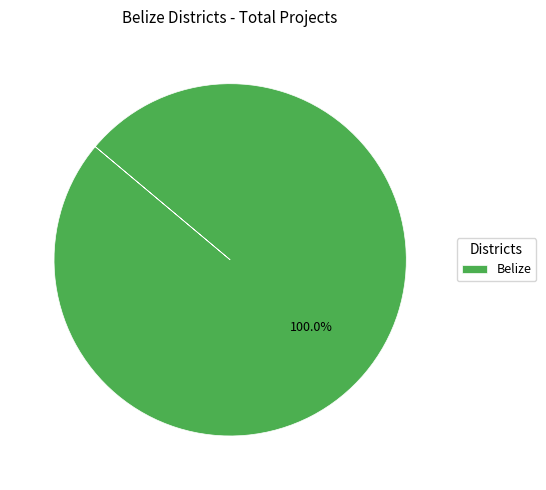

Which category accounts for the majority?

Belize